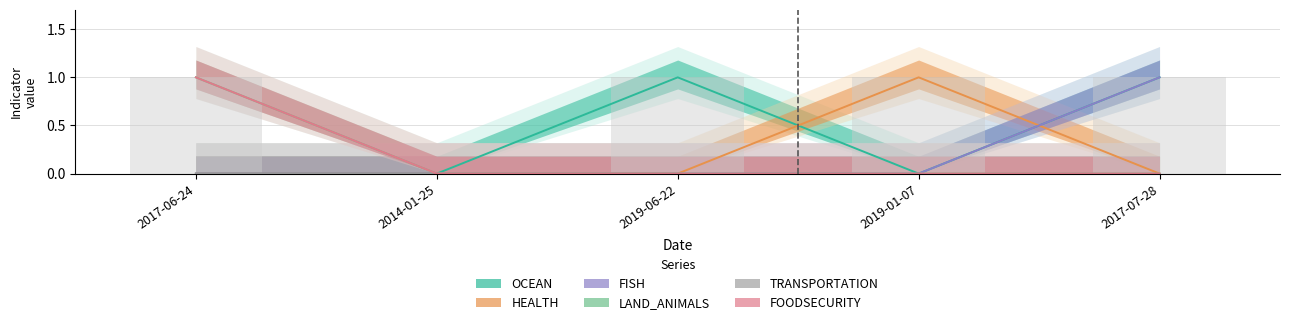

Reading right to left, transcribe all the data shown in this chart.

OCEAN: 1	0	1	0	0
HEALTH: 0	1	0	0	0
FISH: 1	0	0	0	0
LAND_ANIMALS: 0	0	0	0	1
TRANSPORTATION: 0	0	0	0	0
FOODSECURITY: 0	0	0	0	1